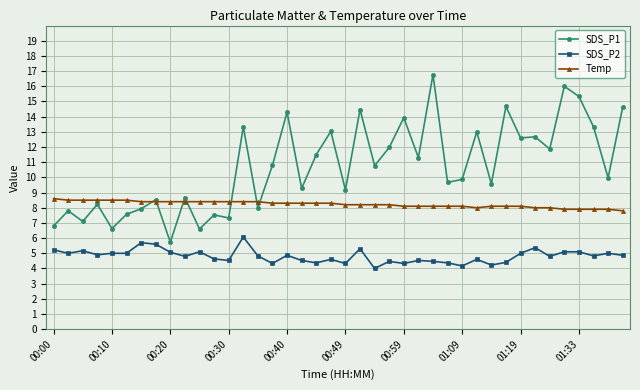

Rank the series by their average value, from highest to lowest.

SDS_P1, Temp, SDS_P2